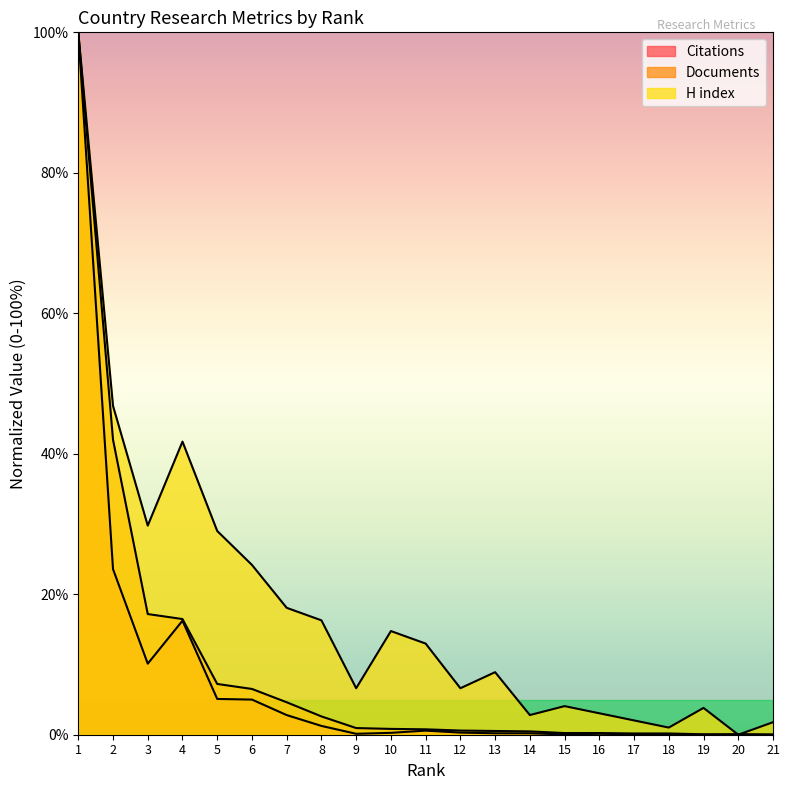

Which series ends up on top after the final intersection of Citations and H index?

H index